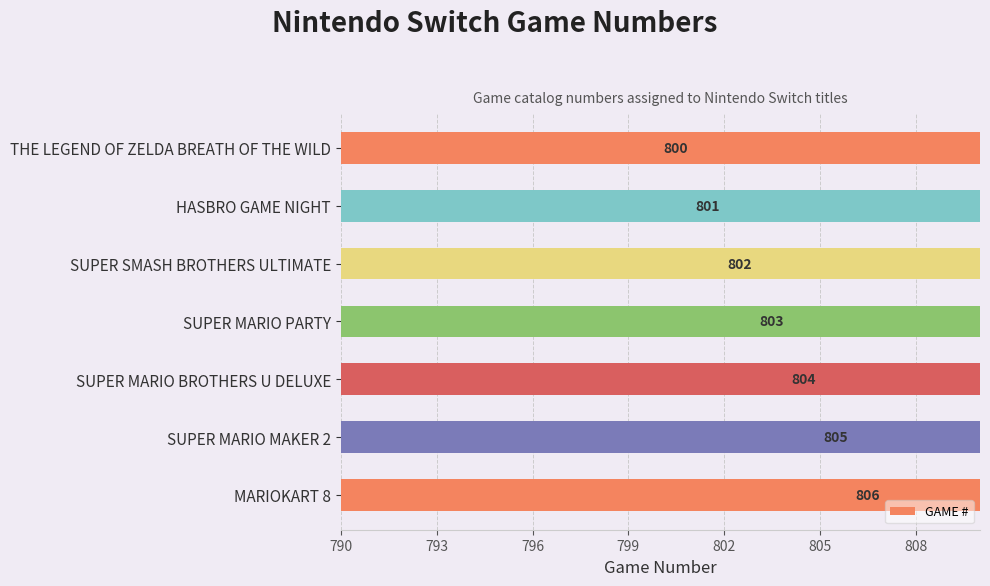

What is the average value?

803